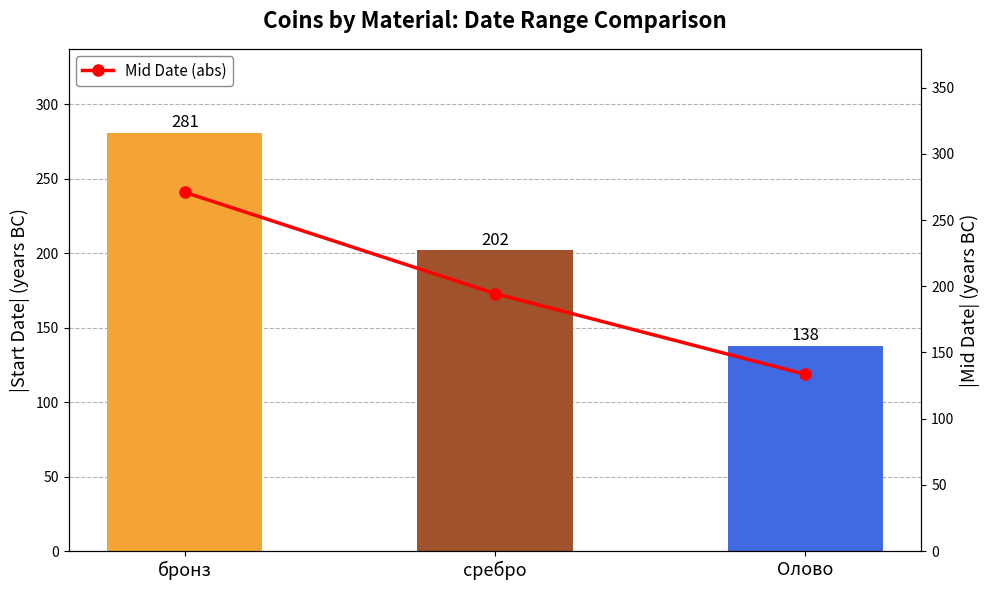

What is the label of the 3rd bar from the left?

Олово